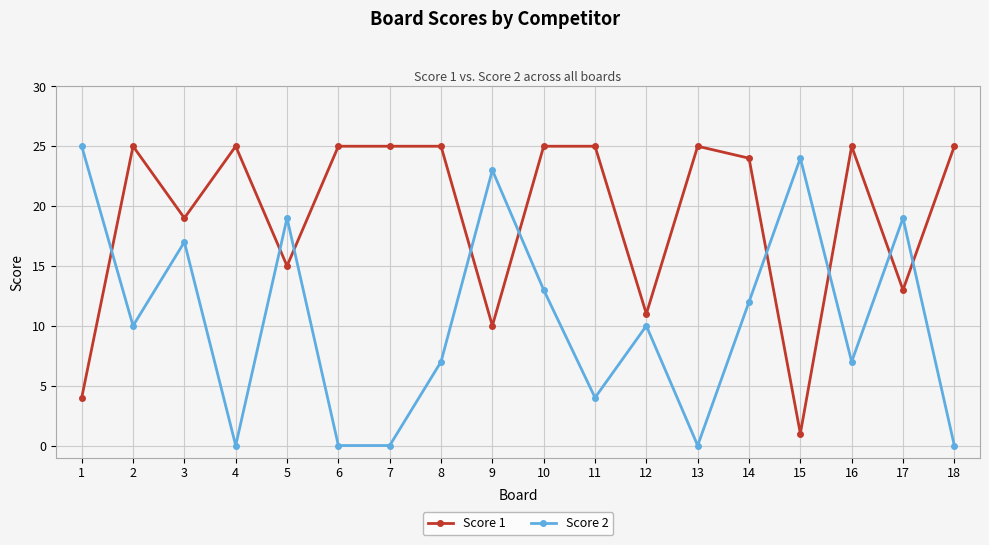

What is the value of the Score 1 point at the 13th from the left?

25